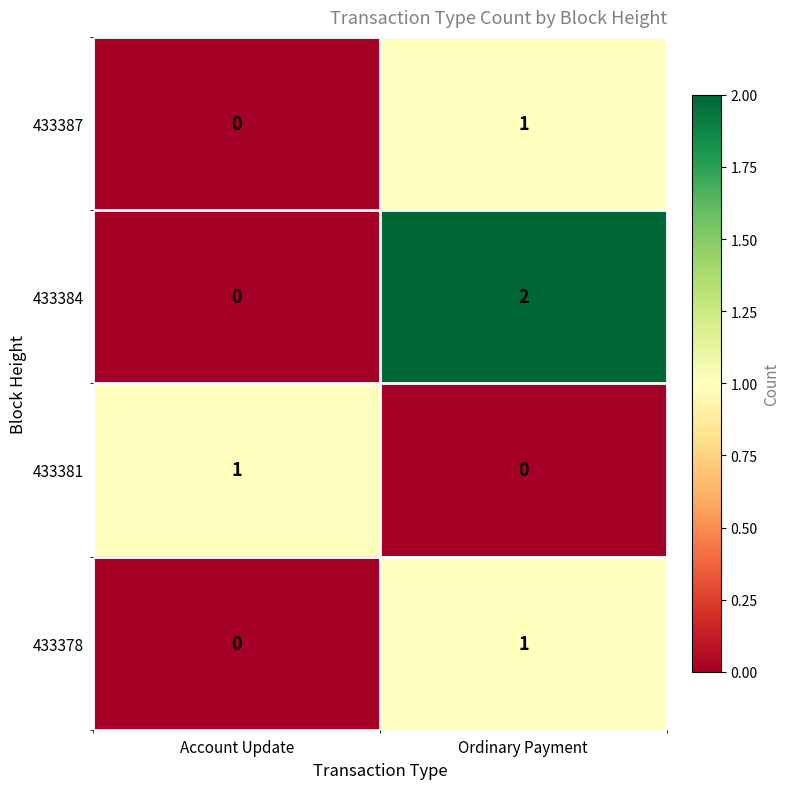

Which series has the widest spread of values?

433384